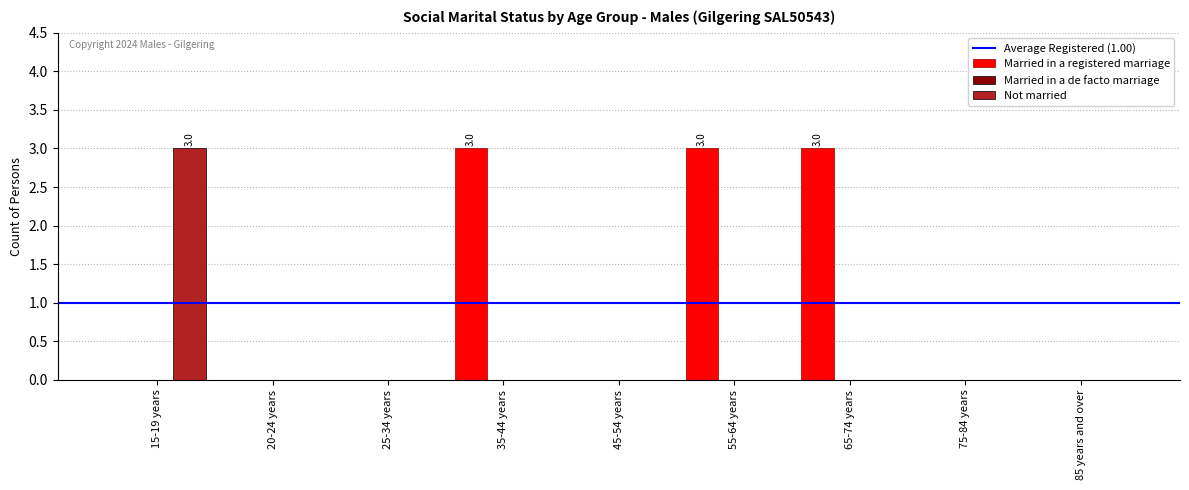

What is the maximum value shown in the chart?

3